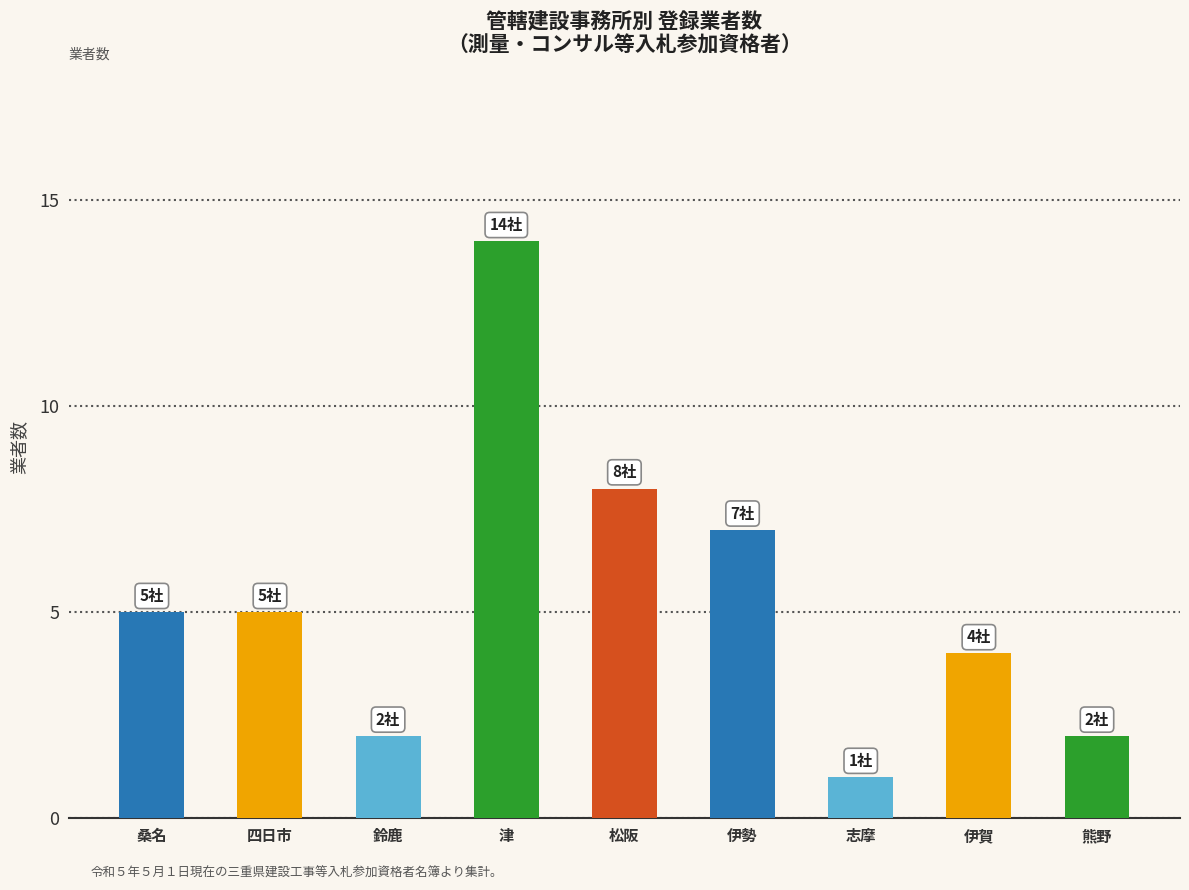

What is the greatest value displayed?

14